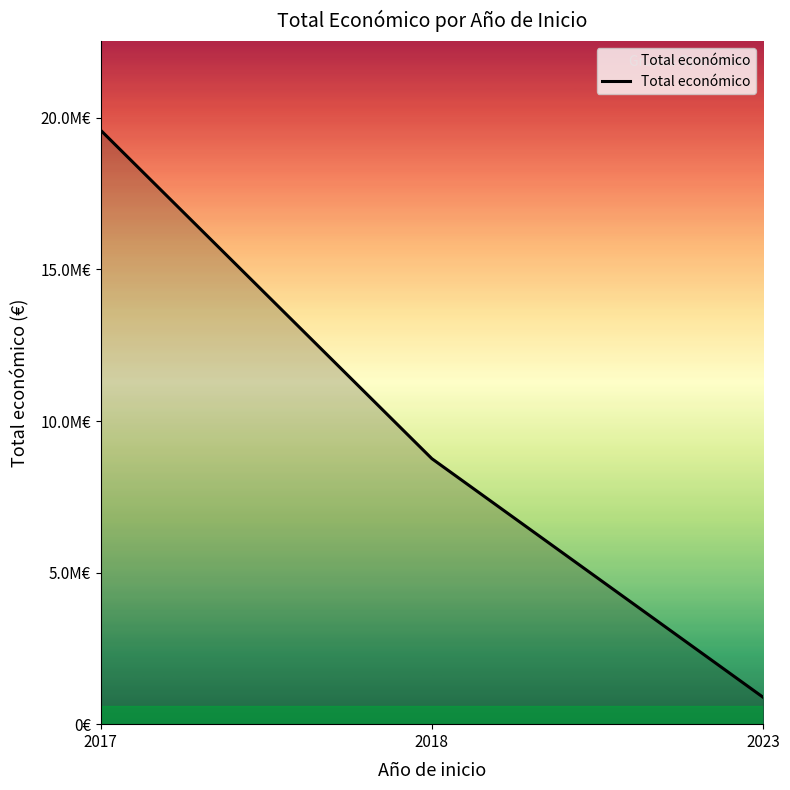

What is the change in value from 2018 to 2023?

-7872144